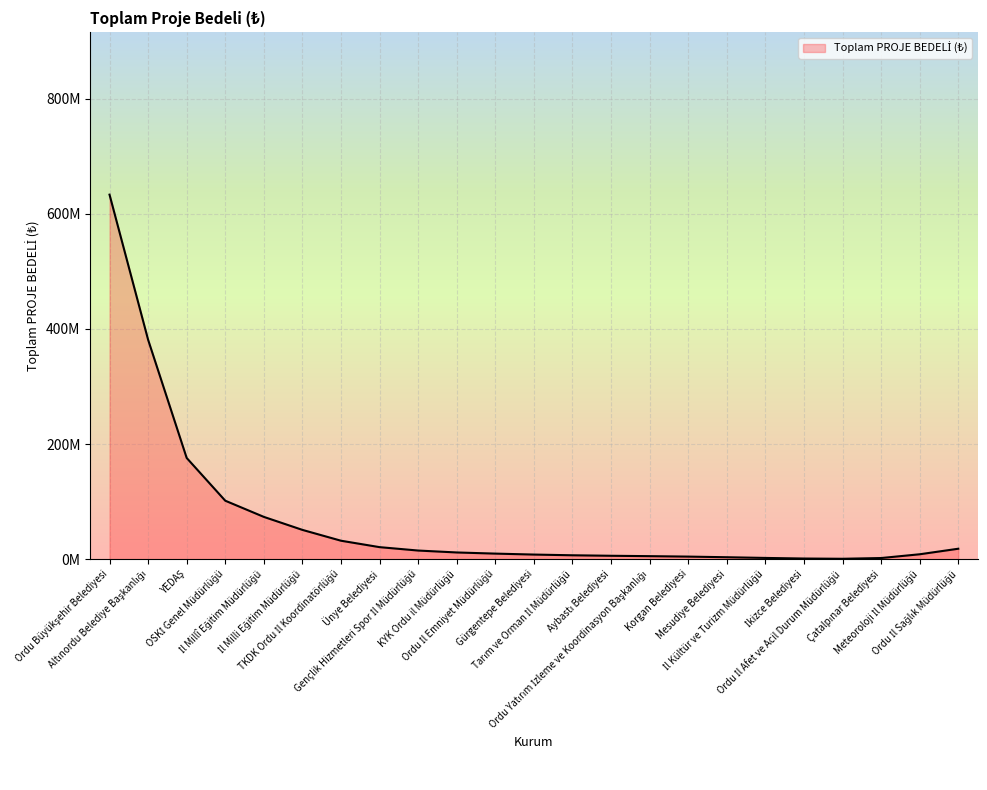

True or false: the data shows 5315339.5 at Ordu Yatırım İzleme ve Koordinasyon Başkanlığı.

True